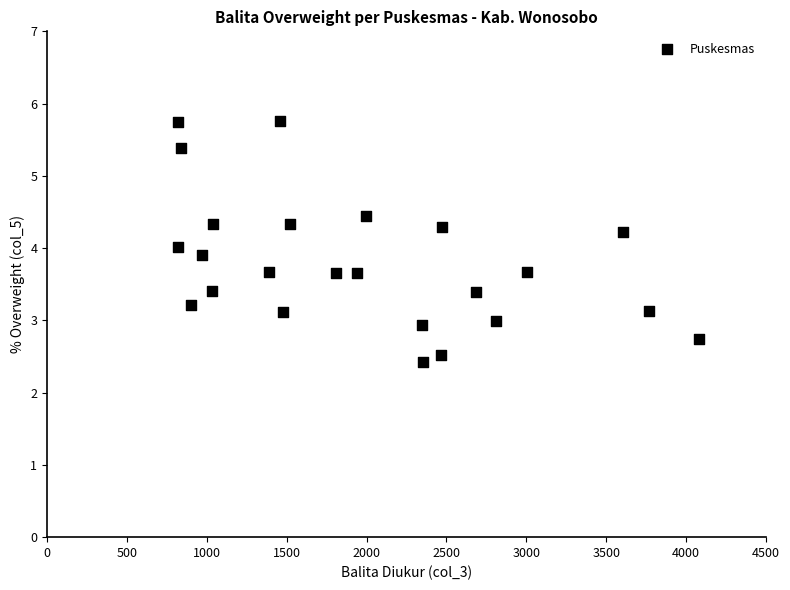

What is the range of X values (max minus min)?

3262.0